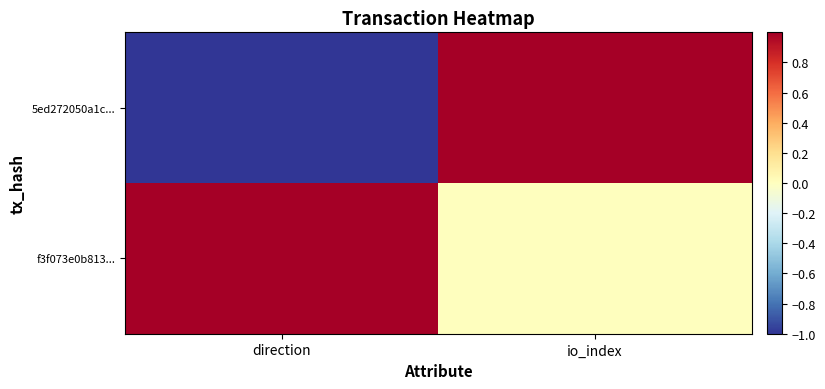

Rank the series by their maximum value, from highest to lowest.

5ed272050a1c..., f3f073e0b813...